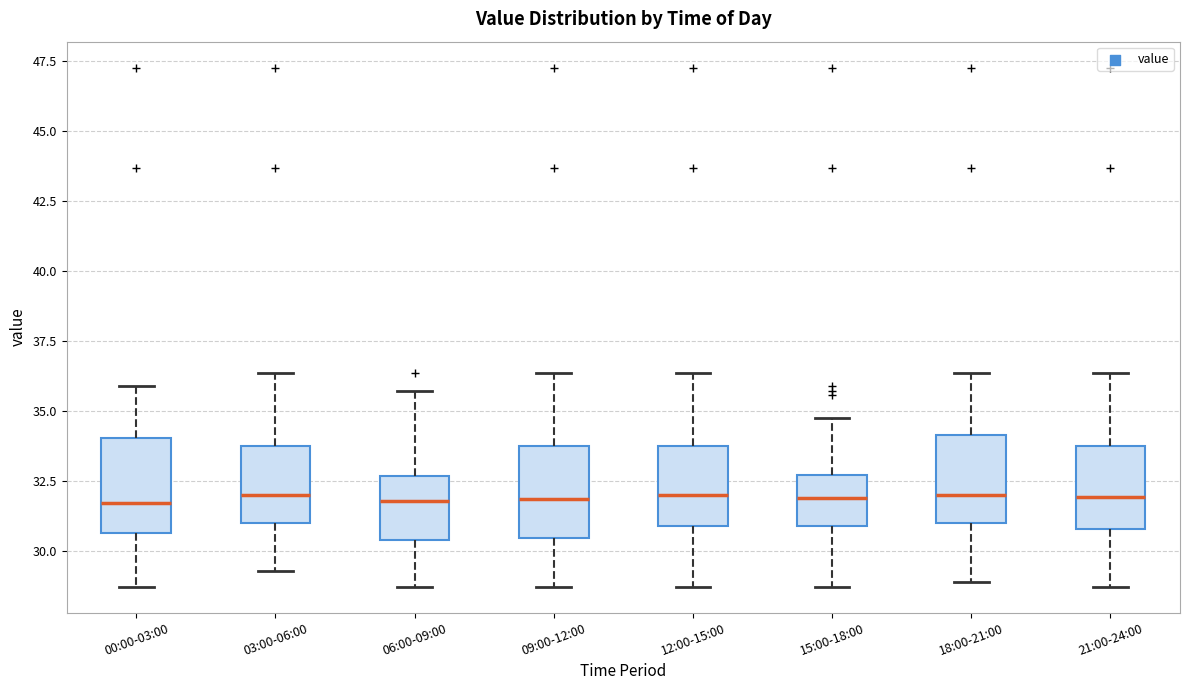

Reading left to right, transcribe this box plot: for each box, give where its median line is, the range the box spans, and where its two whiskers end, as read against the y-axis. The values are not printed on the chart, so give them approximately, as read against the axis.

00:00-03:00: median 31.5, box 30.5 to 34.0, whiskers 28.5 to 36.0
03:00-06:00: median 32.0, box 31.0 to 34.0, whiskers 29.5 to 36.5
06:00-09:00: median 32.0, box 30.5 to 32.5, whiskers 28.5 to 35.5
09:00-12:00: median 32.0, box 30.5 to 34.0, whiskers 28.5 to 36.5
12:00-15:00: median 32.0, box 31.0 to 34.0, whiskers 28.5 to 36.5
15:00-18:00: median 32.0, box 31.0 to 32.5, whiskers 28.5 to 35.0
18:00-21:00: median 32.0, box 31.0 to 34.0, whiskers 29.0 to 36.5
21:00-24:00: median 32.0, box 31.0 to 34.0, whiskers 28.5 to 36.5